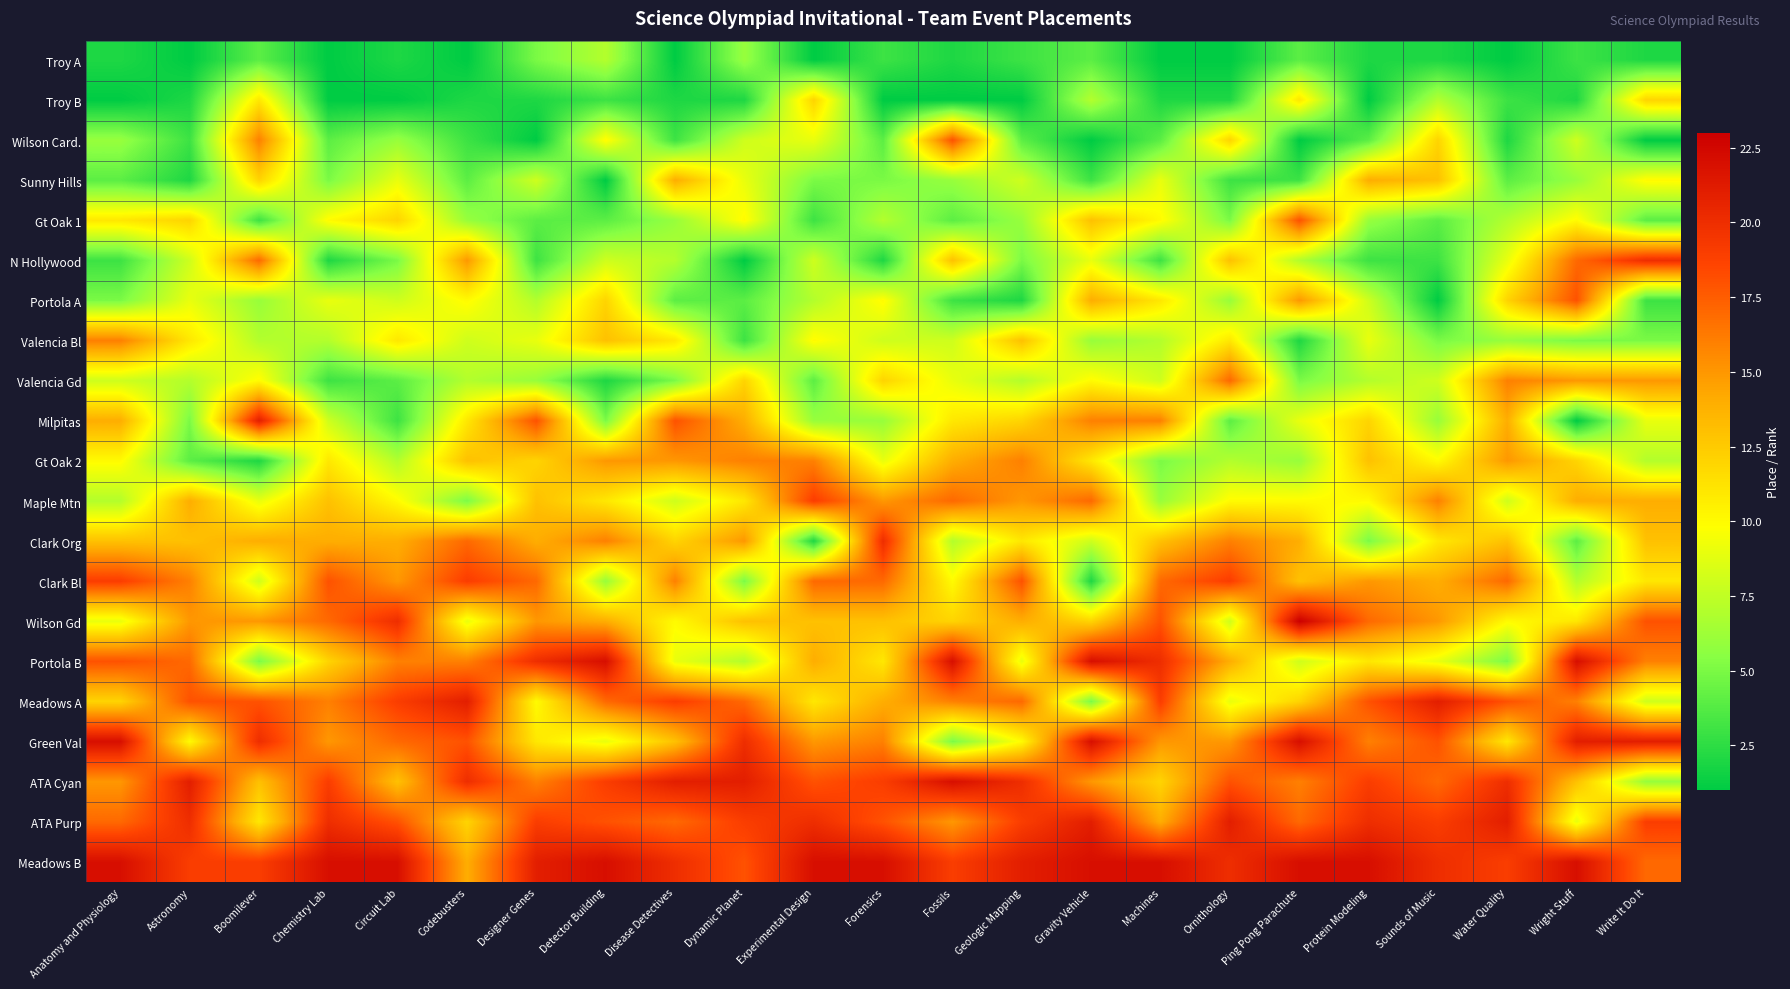

What is the spread (max minus min) of values at Machines?

21